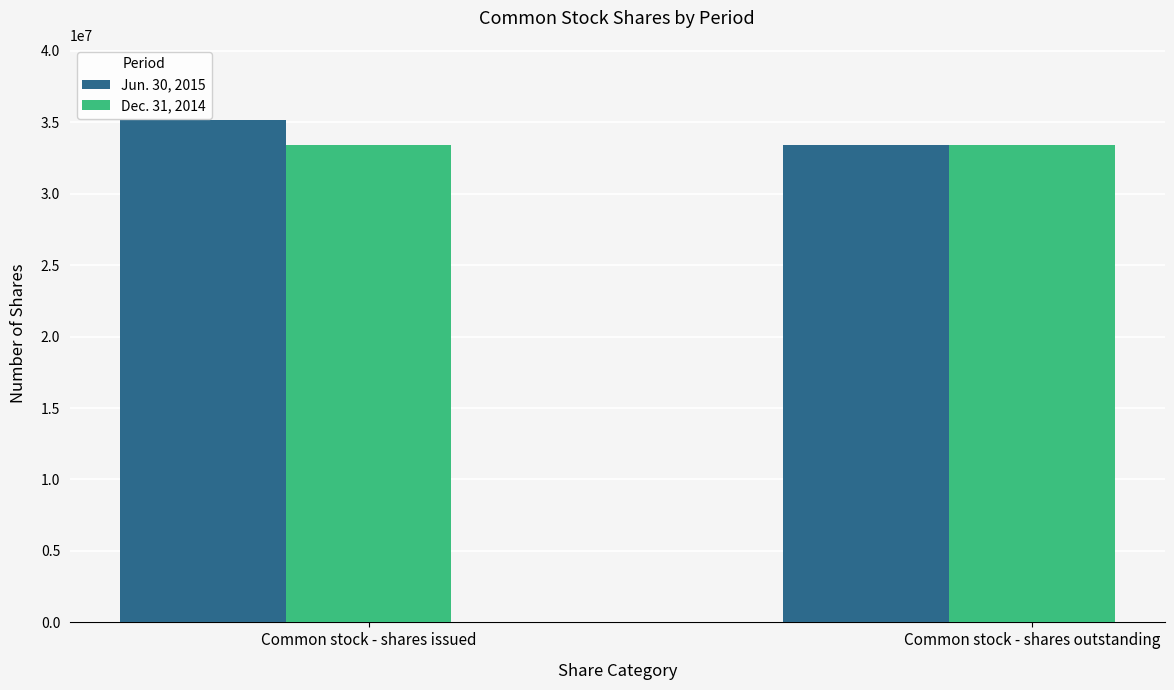

Which series has the largest total across all categories?

Jun. 30, 2015